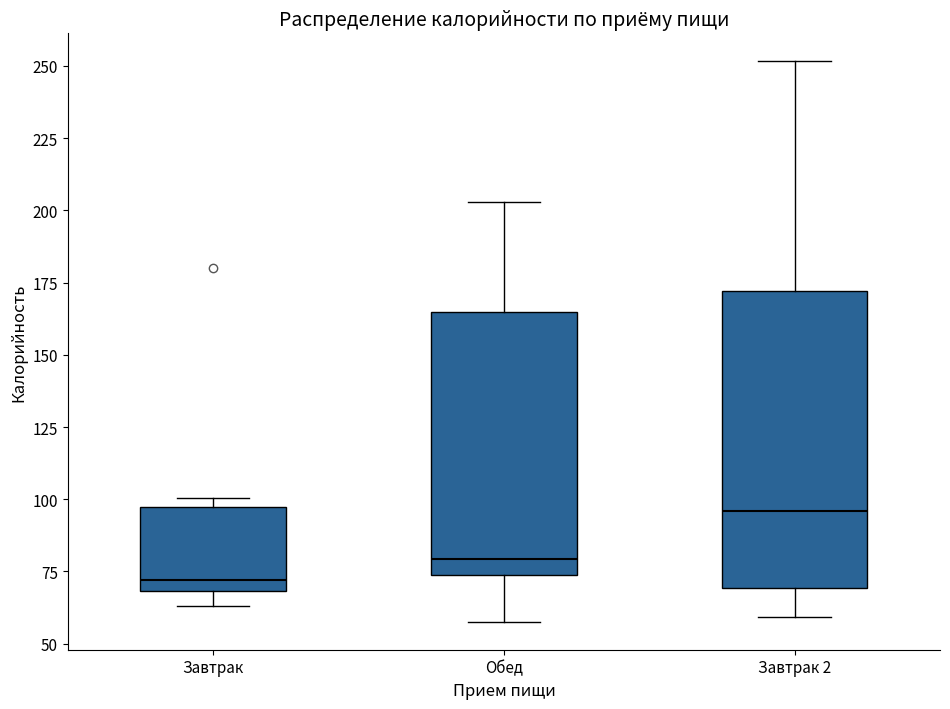

Reading left to right, transcribe this box plot: for each box, give where its median line is, the range the box spans, and where its two whiskers end, as read against the y-axis. The values are not printed on the chart, so give them approximately, as read against the axis.

Завтрак: median 70 (just above the box's lower edge), box 70 to 95, whiskers 65 to 100
Обед: median 80, box 75 to 165, whiskers 60 to 205
Завтрак 2: median 95, box 70 to 170, whiskers 60 to 250